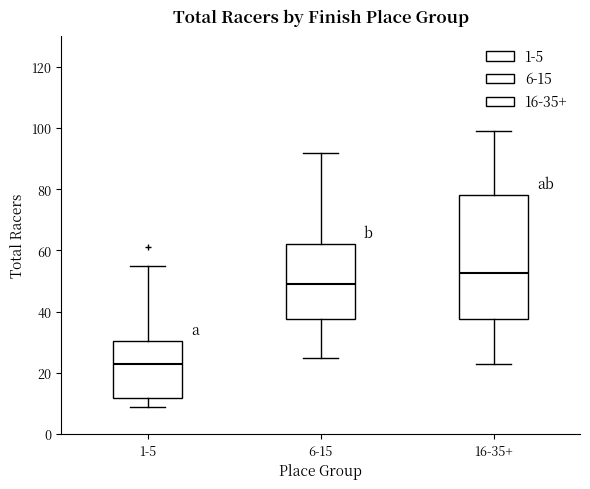

Where does the lower whisker of the box for 1-5 end on the y-axis? The values are not printed on the chart, so give them approximately, as read against the axis.

10